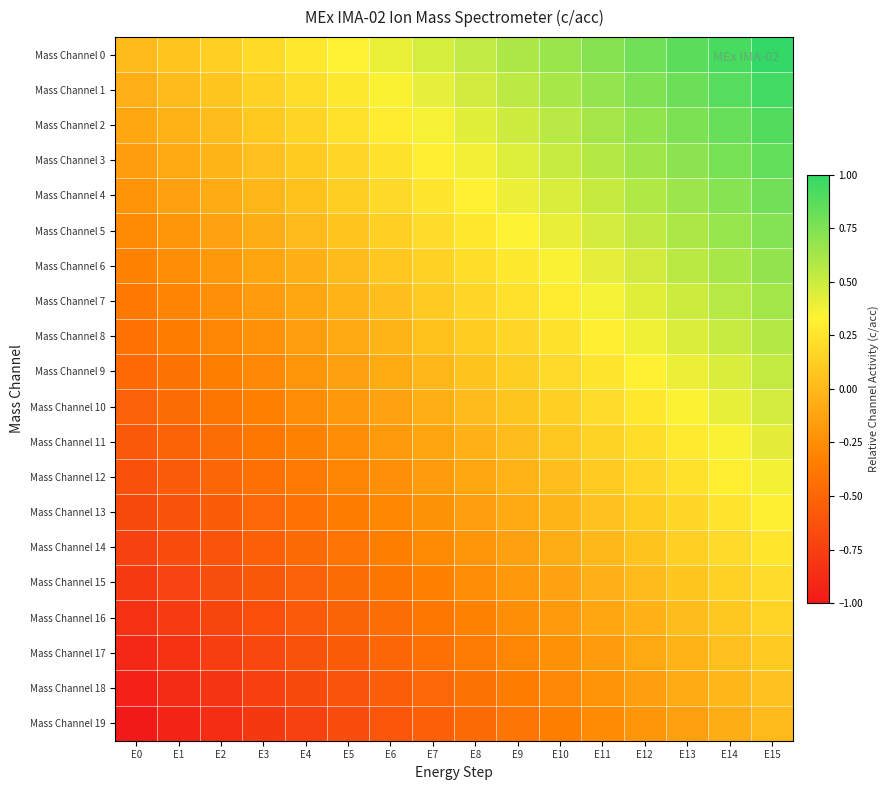

Reading left to right, what are all the values shown in this chart?

Mass Channel 0: E0=0.0	E1=0.1	E2=0.1	E3=0.2	E4=0.3	E5=0.3	E6=0.4	E7=0.5	E8=0.5	E9=0.6	E10=0.7	E11=0.7	E12=0.8	E13=0.9	E14=0.9	E15=1.0
Mass Channel 1: E0=-0.1	E1=0.0	E2=0.1	E3=0.1	E4=0.2	E5=0.3	E6=0.3	E7=0.4	E8=0.5	E9=0.5	E10=0.6	E11=0.7	E12=0.7	E13=0.8	E14=0.9	E15=0.9
Mass Channel 2: E0=-0.1	E1=-0.0	E2=0.0	E3=0.1	E4=0.2	E5=0.2	E6=0.3	E7=0.4	E8=0.4	E9=0.5	E10=0.6	E11=0.6	E12=0.7	E13=0.8	E14=0.8	E15=0.9
Mass Channel 3: E0=-0.2	E1=-0.1	E2=-0.0	E3=0.0	E4=0.1	E5=0.2	E6=0.2	E7=0.3	E8=0.4	E9=0.4	E10=0.5	E11=0.6	E12=0.6	E13=0.7	E14=0.8	E15=0.8
Mass Channel 4: E0=-0.2	E1=-0.1	E2=-0.1	E3=-0.0	E4=0.1	E5=0.1	E6=0.2	E7=0.3	E8=0.3	E9=0.4	E10=0.5	E11=0.5	E12=0.6	E13=0.7	E14=0.7	E15=0.8
Mass Channel 5: E0=-0.3	E1=-0.2	E2=-0.1	E3=-0.1	E4=0.0	E5=0.1	E6=0.1	E7=0.2	E8=0.3	E9=0.3	E10=0.4	E11=0.5	E12=0.5	E13=0.6	E14=0.7	E15=0.7
Mass Channel 6: E0=-0.3	E1=-0.2	E2=-0.2	E3=-0.1	E4=-0.0	E5=0.0	E6=0.1	E7=0.2	E8=0.2	E9=0.3	E10=0.4	E11=0.4	E12=0.5	E13=0.6	E14=0.6	E15=0.7
Mass Channel 7: E0=-0.4	E1=-0.3	E2=-0.2	E3=-0.2	E4=-0.1	E5=-0.0	E6=0.0	E7=0.1	E8=0.2	E9=0.2	E10=0.3	E11=0.4	E12=0.4	E13=0.5	E14=0.6	E15=0.6
Mass Channel 8: E0=-0.4	E1=-0.4	E2=-0.3	E3=-0.2	E4=-0.2	E5=-0.1	E6=-0.0	E7=0.0	E8=0.1	E9=0.2	E10=0.2	E11=0.3	E12=0.4	E13=0.4	E14=0.5	E15=0.6
Mass Channel 9: E0=-0.5	E1=-0.4	E2=-0.3	E3=-0.3	E4=-0.2	E5=-0.1	E6=-0.1	E7=-0.0	E8=0.1	E9=0.1	E10=0.2	E11=0.3	E12=0.3	E13=0.4	E14=0.5	E15=0.5
Mass Channel 10: E0=-0.5	E1=-0.5	E2=-0.4	E3=-0.3	E4=-0.3	E5=-0.2	E6=-0.1	E7=-0.1	E8=0.0	E9=0.1	E10=0.1	E11=0.2	E12=0.3	E13=0.3	E14=0.4	E15=0.5
Mass Channel 11: E0=-0.6	E1=-0.5	E2=-0.4	E3=-0.4	E4=-0.3	E5=-0.2	E6=-0.2	E7=-0.1	E8=-0.0	E9=0.0	E10=0.1	E11=0.2	E12=0.2	E13=0.3	E14=0.4	E15=0.4
Mass Channel 12: E0=-0.6	E1=-0.6	E2=-0.5	E3=-0.4	E4=-0.4	E5=-0.3	E6=-0.2	E7=-0.2	E8=-0.1	E9=-0.0	E10=0.0	E11=0.1	E12=0.2	E13=0.2	E14=0.3	E15=0.4
Mass Channel 13: E0=-0.7	E1=-0.6	E2=-0.6	E3=-0.5	E4=-0.4	E5=-0.4	E6=-0.3	E7=-0.2	E8=-0.2	E9=-0.1	E10=-0.0	E11=0.0	E12=0.1	E13=0.2	E14=0.2	E15=0.3
Mass Channel 14: E0=-0.7	E1=-0.7	E2=-0.6	E3=-0.5	E4=-0.5	E5=-0.4	E6=-0.3	E7=-0.3	E8=-0.2	E9=-0.1	E10=-0.1	E11=-0.0	E12=0.1	E13=0.1	E14=0.2	E15=0.3
Mass Channel 15: E0=-0.8	E1=-0.7	E2=-0.7	E3=-0.6	E4=-0.5	E5=-0.5	E6=-0.4	E7=-0.3	E8=-0.3	E9=-0.2	E10=-0.1	E11=-0.1	E12=0.0	E13=0.1	E14=0.1	E15=0.2
Mass Channel 16: E0=-0.8	E1=-0.8	E2=-0.7	E3=-0.6	E4=-0.6	E5=-0.5	E6=-0.4	E7=-0.4	E8=-0.3	E9=-0.2	E10=-0.2	E11=-0.1	E12=-0.0	E13=0.0	E14=0.1	E15=0.2
Mass Channel 17: E0=-0.9	E1=-0.8	E2=-0.8	E3=-0.7	E4=-0.6	E5=-0.6	E6=-0.5	E7=-0.4	E8=-0.4	E9=-0.3	E10=-0.2	E11=-0.2	E12=-0.1	E13=-0.0	E14=0.0	E15=0.1
Mass Channel 18: E0=-0.9	E1=-0.9	E2=-0.8	E3=-0.7	E4=-0.7	E5=-0.6	E6=-0.5	E7=-0.5	E8=-0.4	E9=-0.3	E10=-0.3	E11=-0.2	E12=-0.1	E13=-0.1	E14=-0.0	E15=0.1
Mass Channel 19: E0=-1.0	E1=-0.9	E2=-0.9	E3=-0.8	E4=-0.7	E5=-0.7	E6=-0.6	E7=-0.5	E8=-0.5	E9=-0.4	E10=-0.3	E11=-0.3	E12=-0.2	E13=-0.1	E14=-0.1	E15=0.0